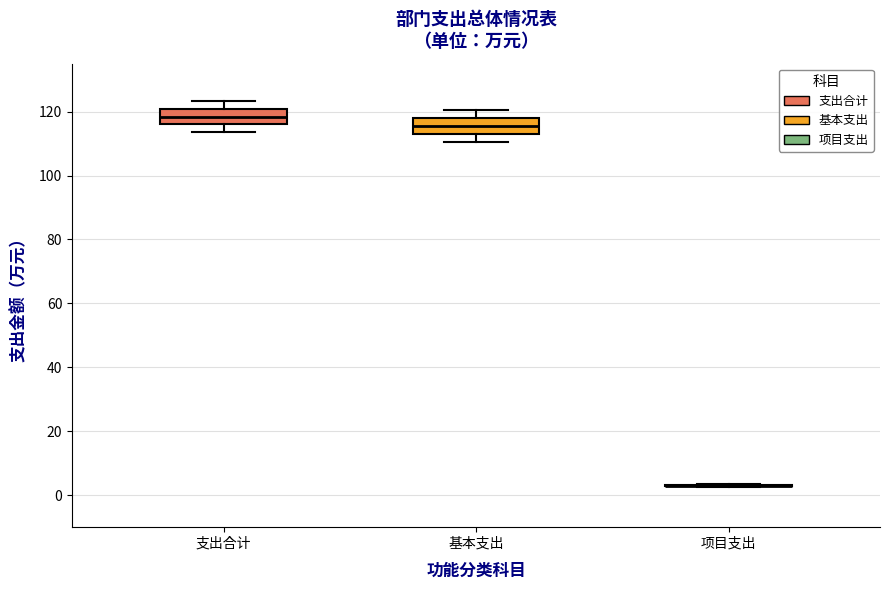

Reading left to right, transcribe this box plot: for each box, give where its median line is, the range the box spans, and where its two whiskers end, as read against the y-axis. The values are not printed on the chart, so give them approximately, as read against the axis.

支出合计: median 118, box 116 to 120, whiskers 114 to 124
基本支出: median 116, box 112 to 118, whiskers 110 to 120
项目支出: box collapsed to a line at 4, whiskers 2 to 4